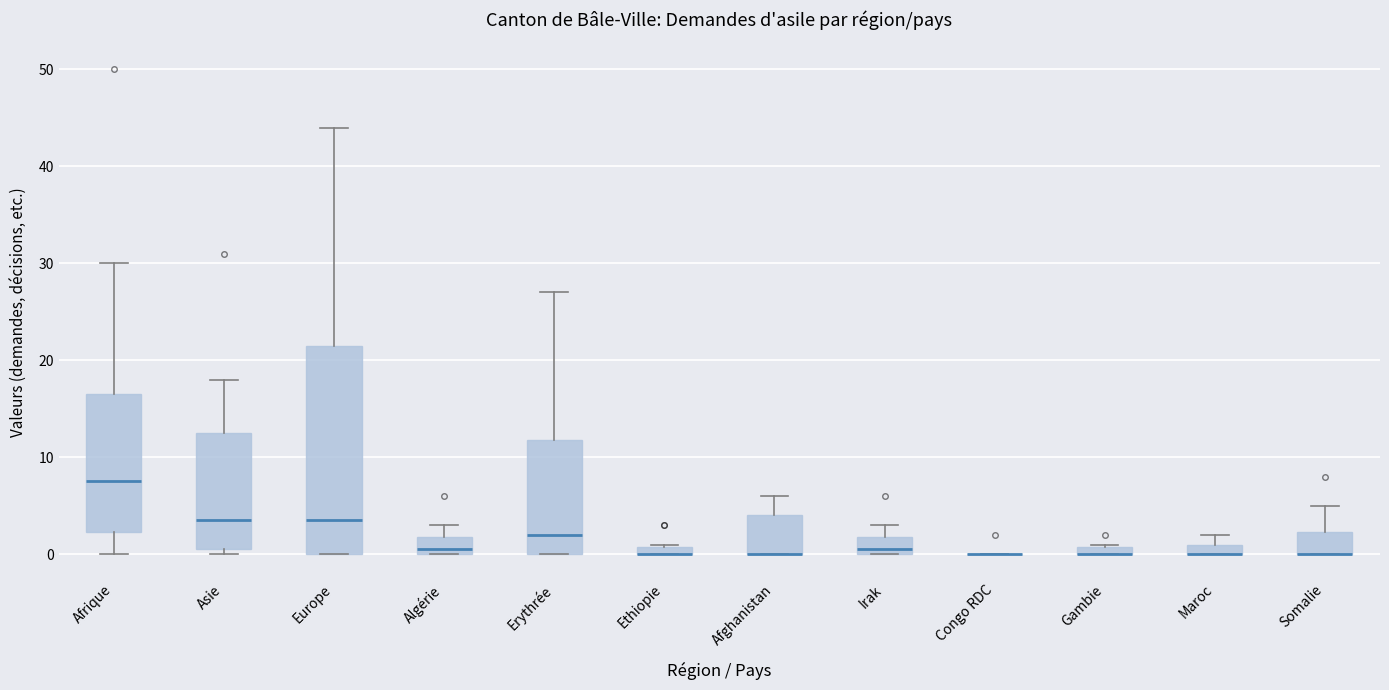

Where does the upper whisker of the box for Afrique end on the y-axis? The values are not printed on the chart, so give them approximately, as read against the axis.

30